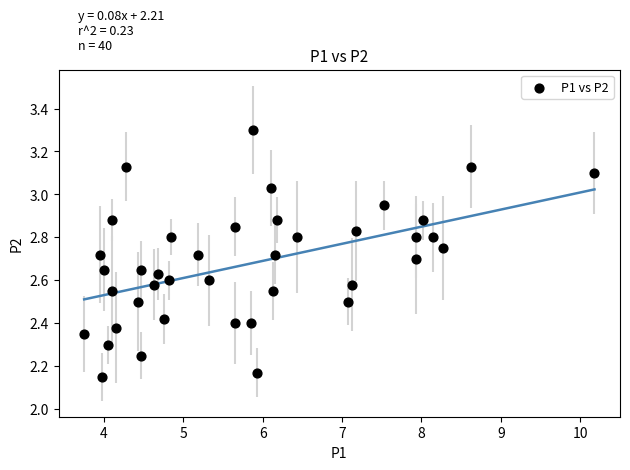

What is the range of X values (max minus min)?

6.4